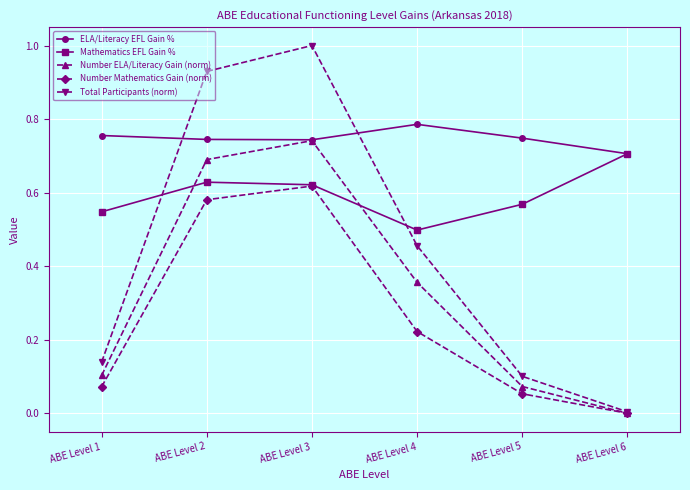

Which series has the largest range (max minus min)?

Total Participants (norm)